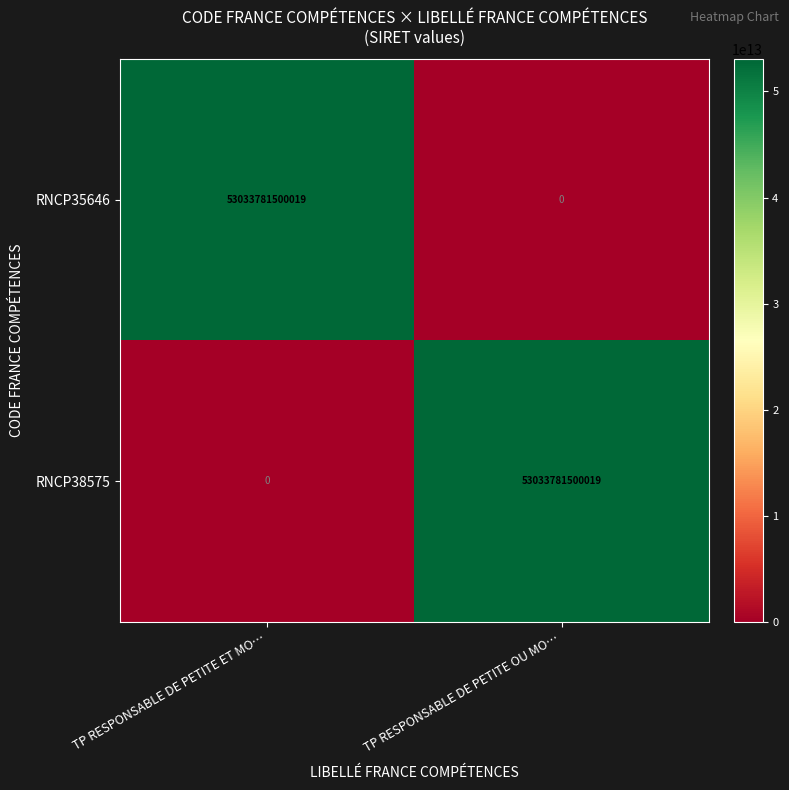

Where is RNCP35646 nearest to the value 26516890750009?

TP RESPONSABLE DE PETITE OU MO…